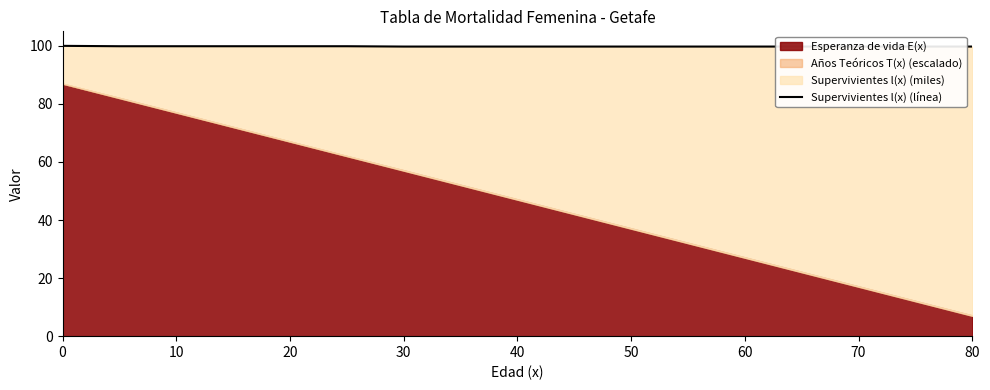

Reading right to left, what are all the values shown in this chart?

99.8	99.8	99.8	99.8	99.8	99.8	99.8	99.8	99.8	99.8	99.8	99.9	99.9	99.9	99.9	99.9	100.0